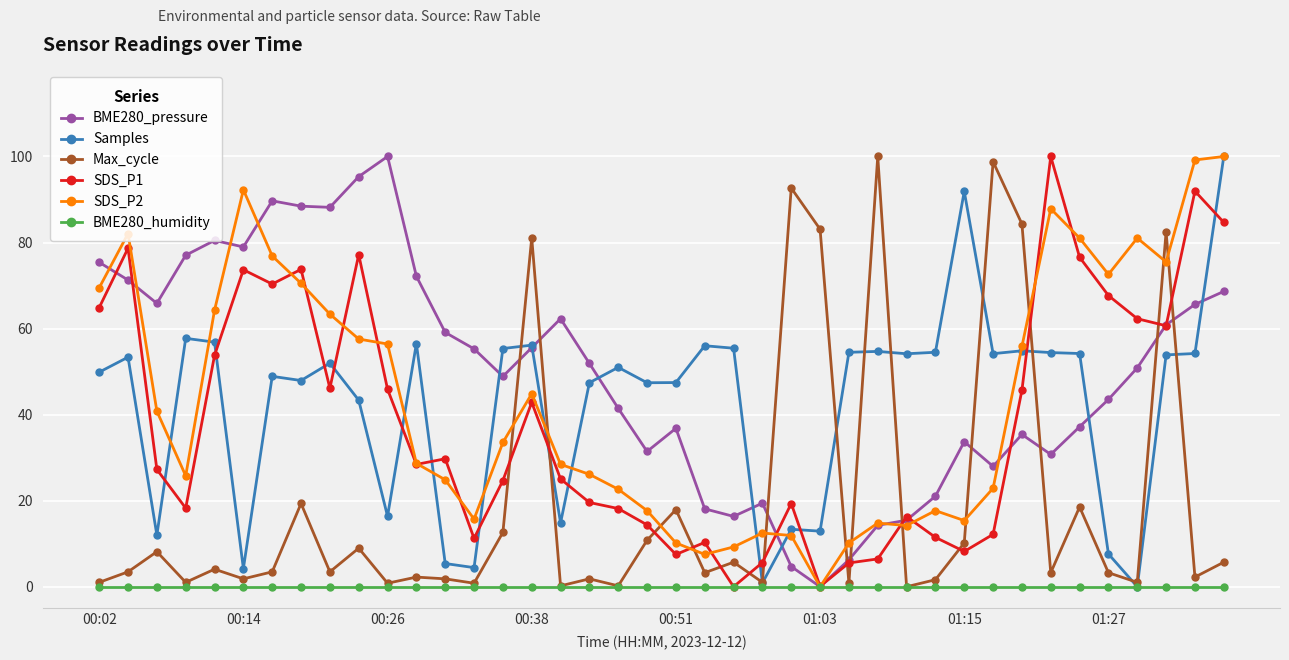

True or false: Max_cycle has more than 0 points higher than both neighbors.

True